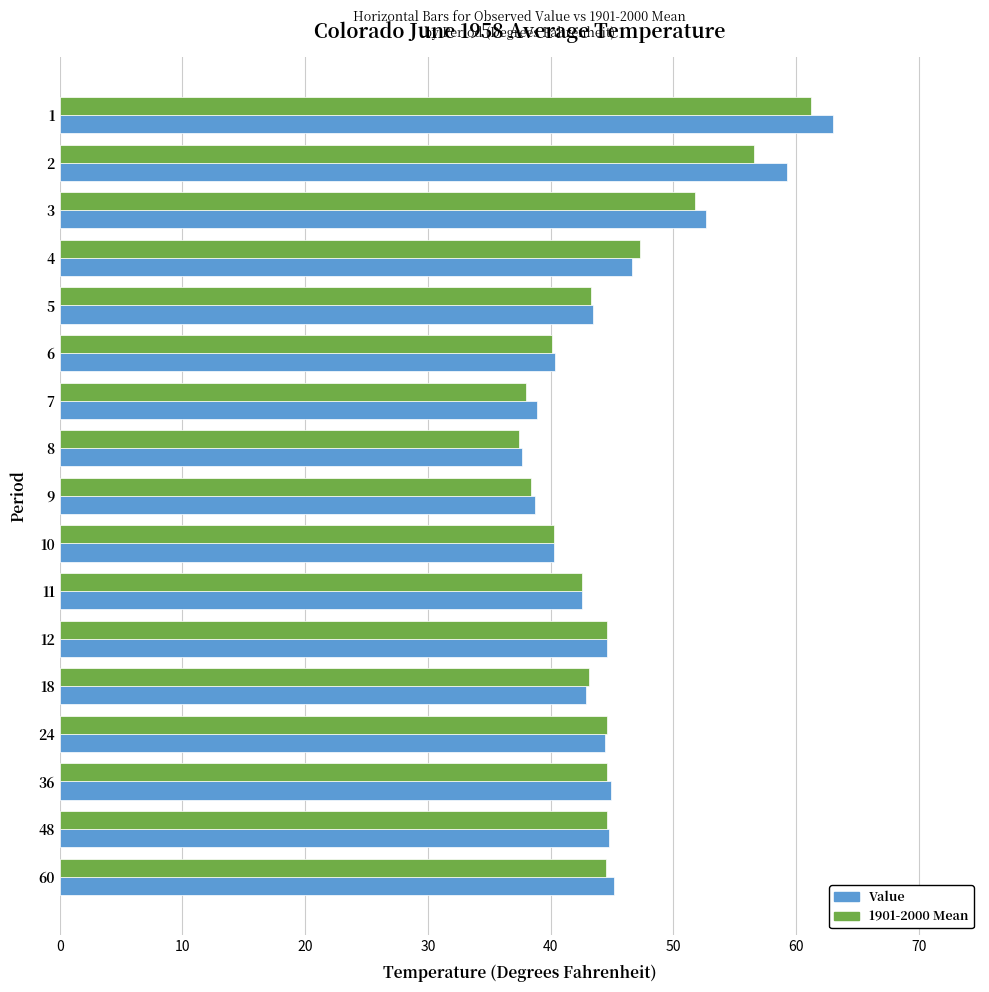

What is the sum of the 1901-2000 Mean values at 48 and 6?

84.7